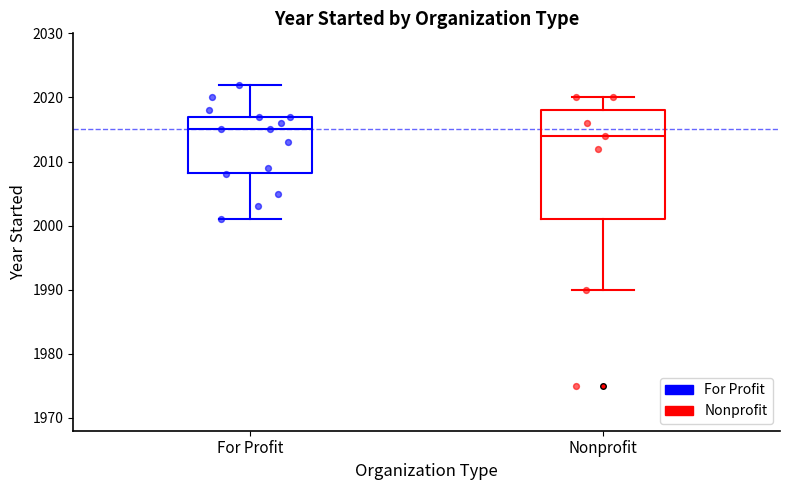

Which box's median line is the highest?

For Profit